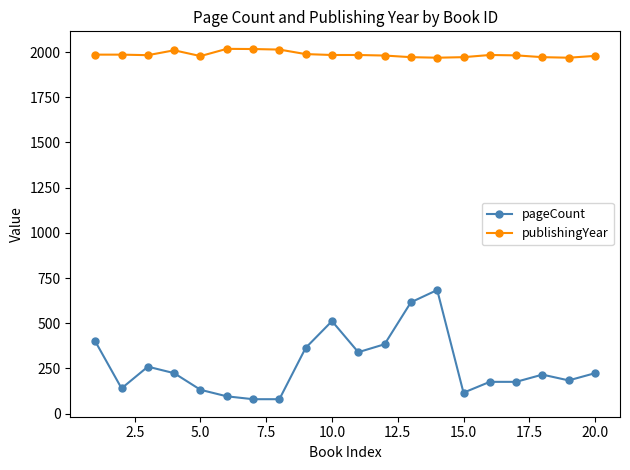

What is the smallest value displayed?

80